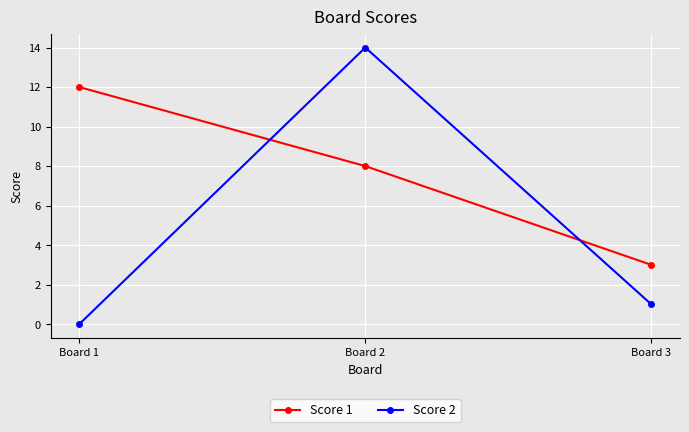

At which category is the sum across all series the highest?

Board 2